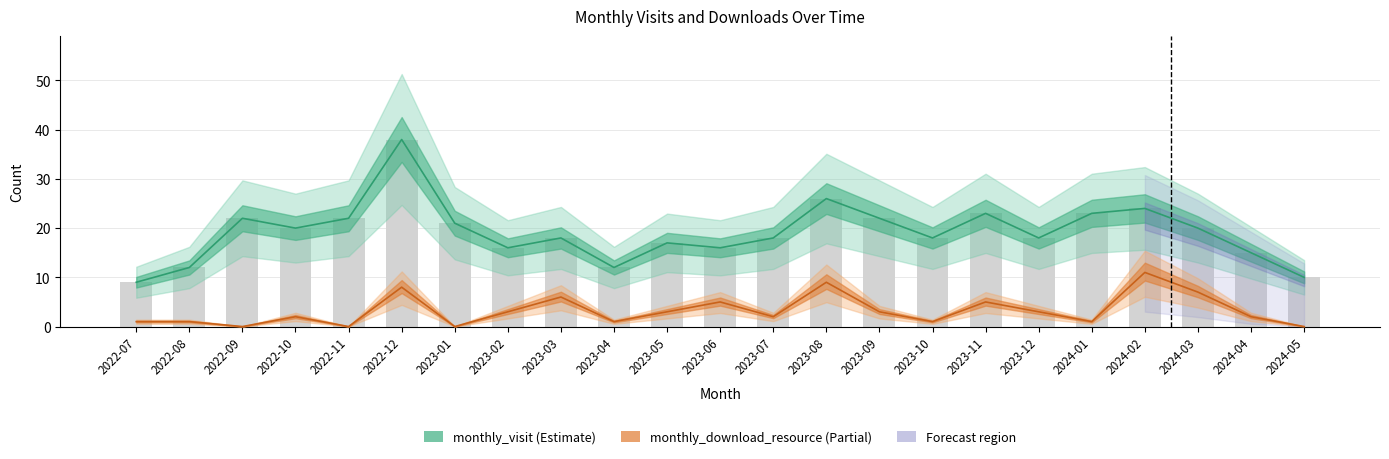

The value of monthly_download_resource at 2023-01 is -4. True or false?

False